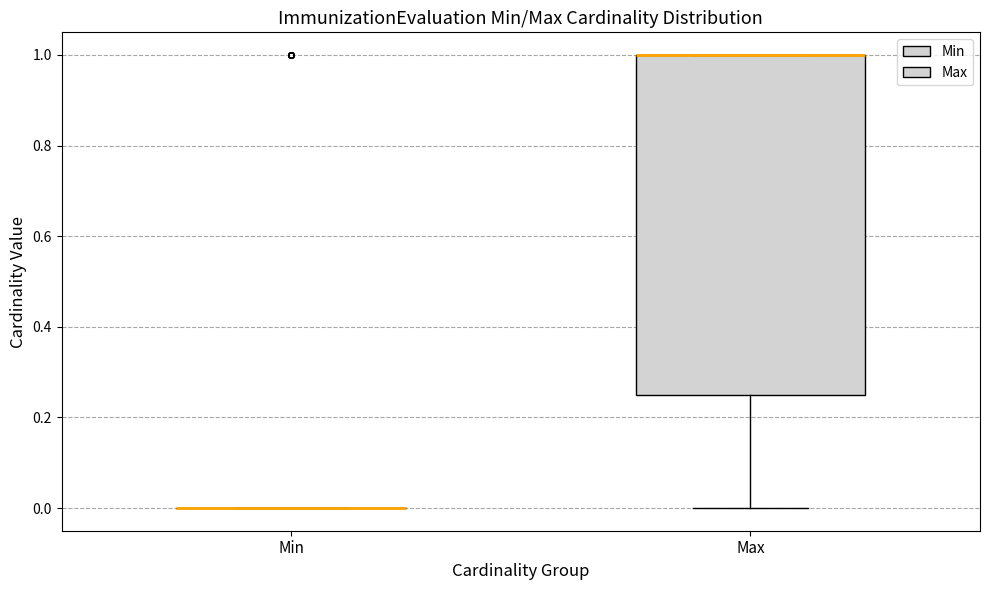

Where does the lower whisker of the box for Max end on the y-axis? The values are not printed on the chart, so give them approximately, as read against the axis.

0.00